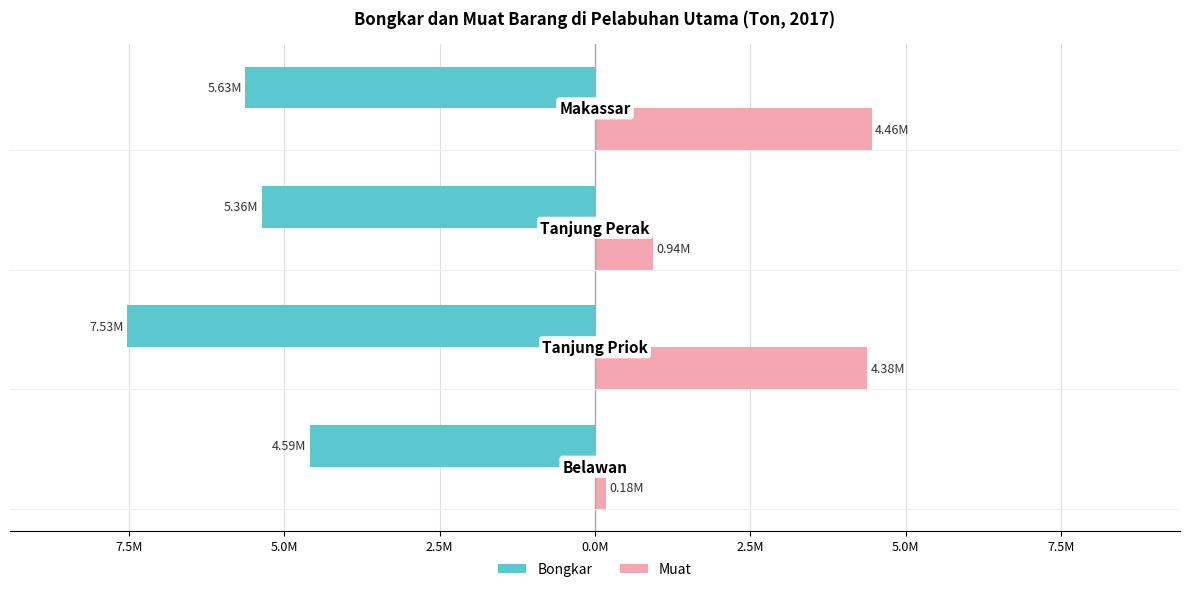

What is the value of the Muat bar at the 1st from the left?

177719